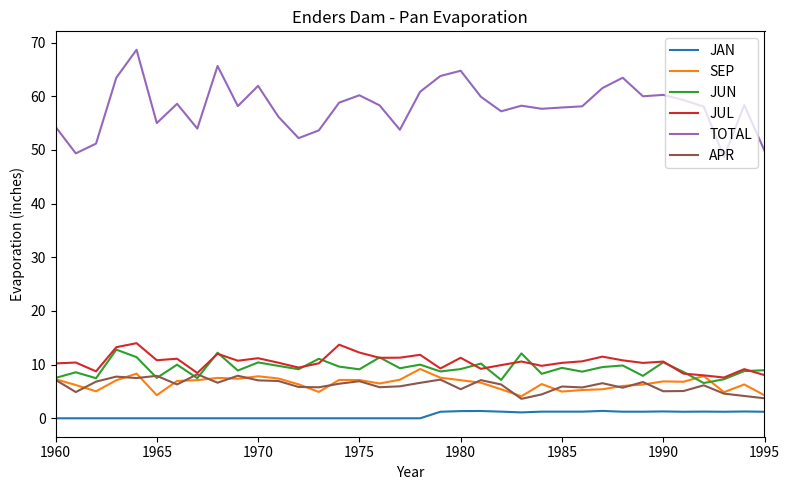

True or false: JAN and TOTAL intersect in this chart.

False